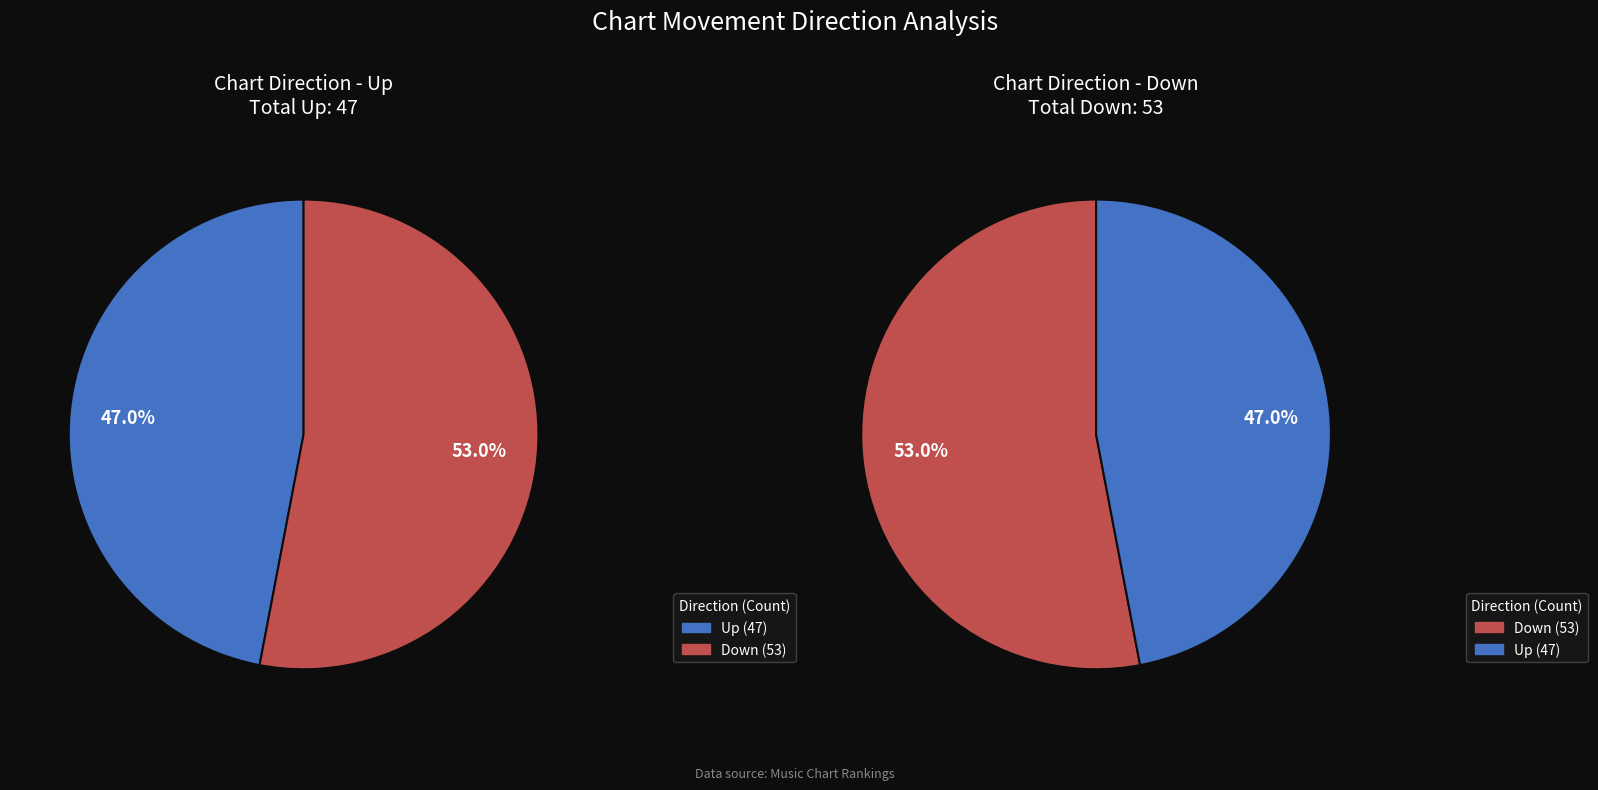

To the nearest percent, what is the average slice percentage?

50%